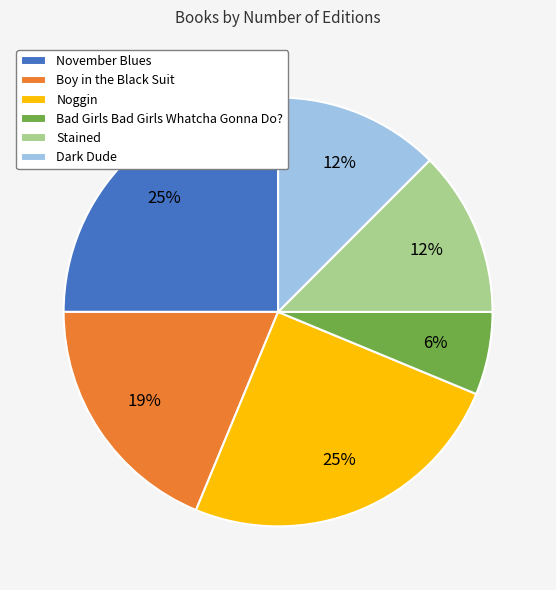

How many slices are in this pie chart?

6